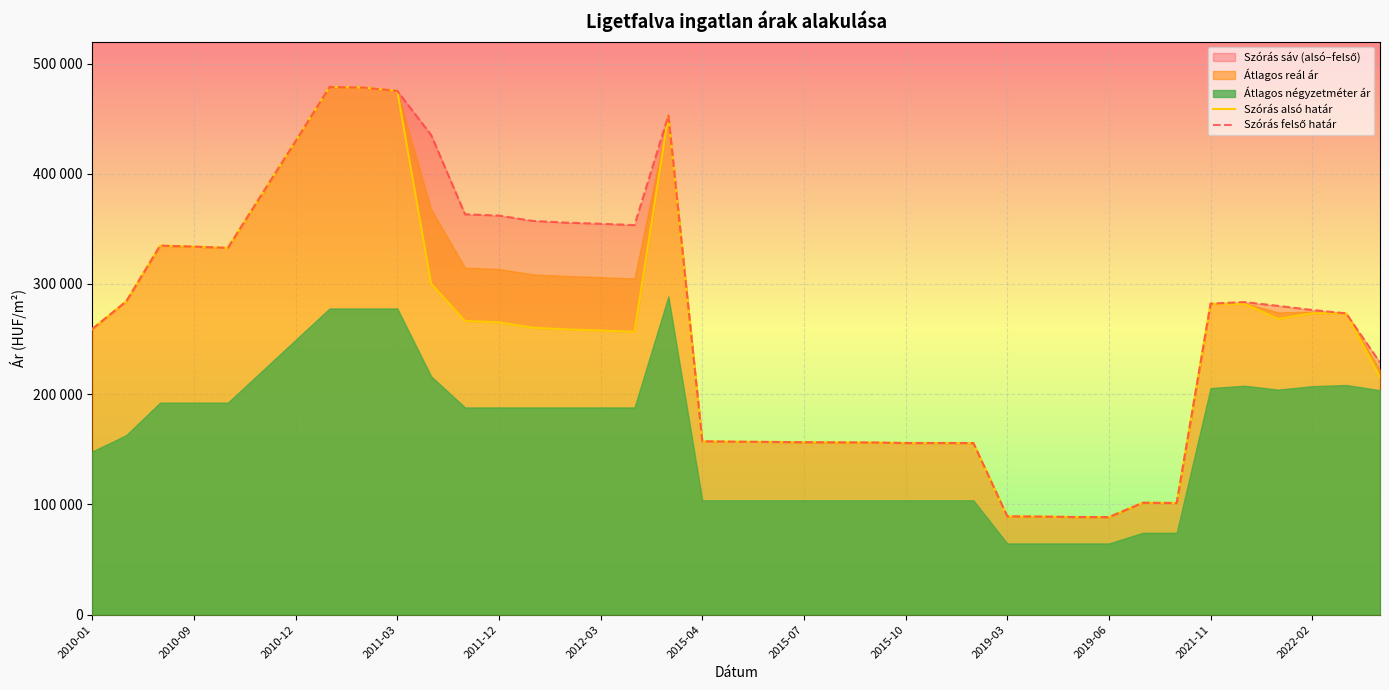

The Szórás felső határ series shows 156184 at 23. True or false?

True